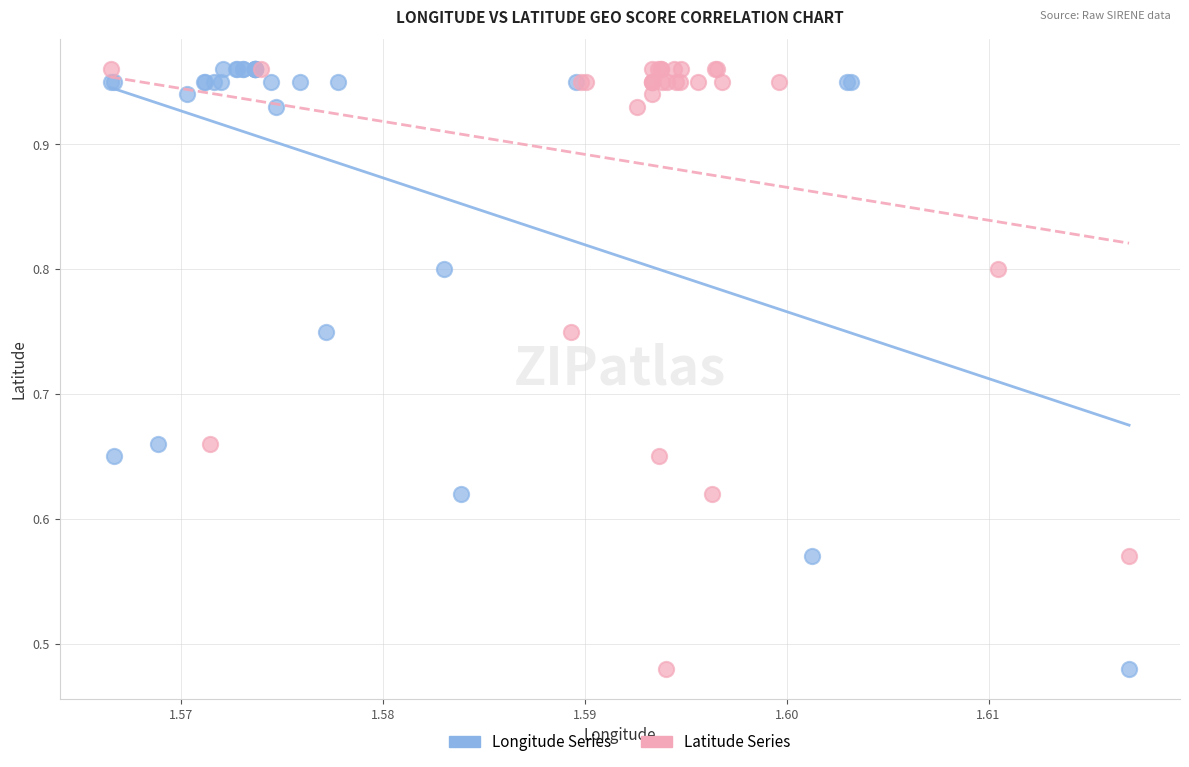

What are all the series names shown in the legend?

Longitude Series, Latitude Series